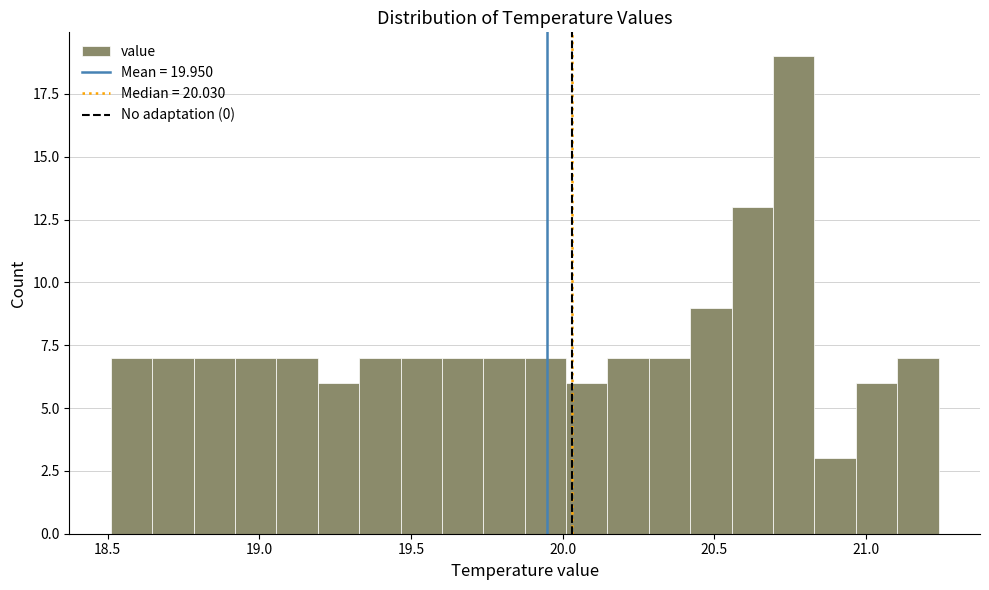

Read against the x-axis, roughly where is the centre of the tallest bar?

20.75